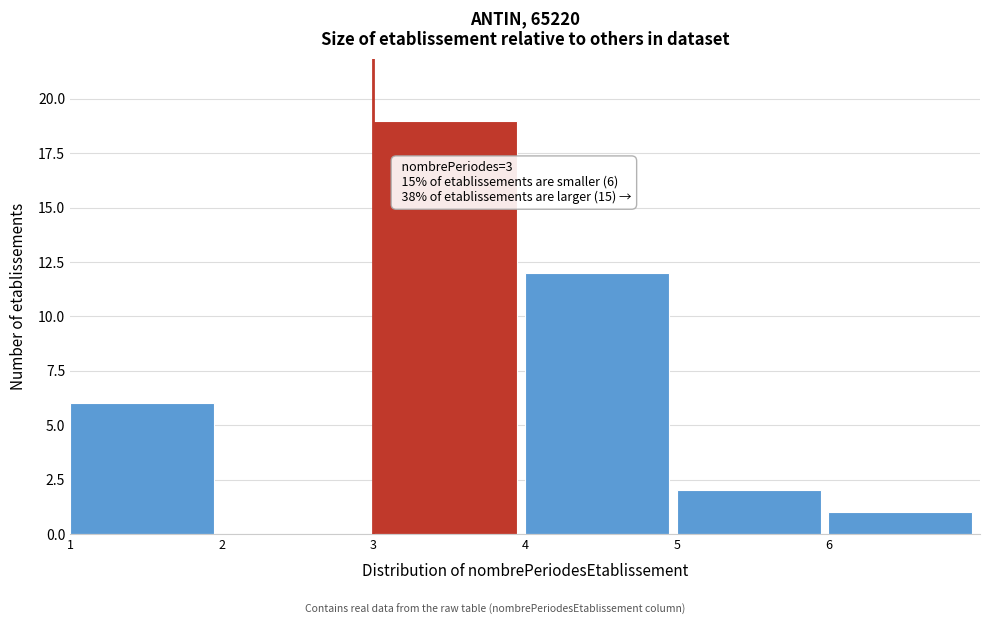

Which range on the x-axis has the tallest bar?

3 to 4